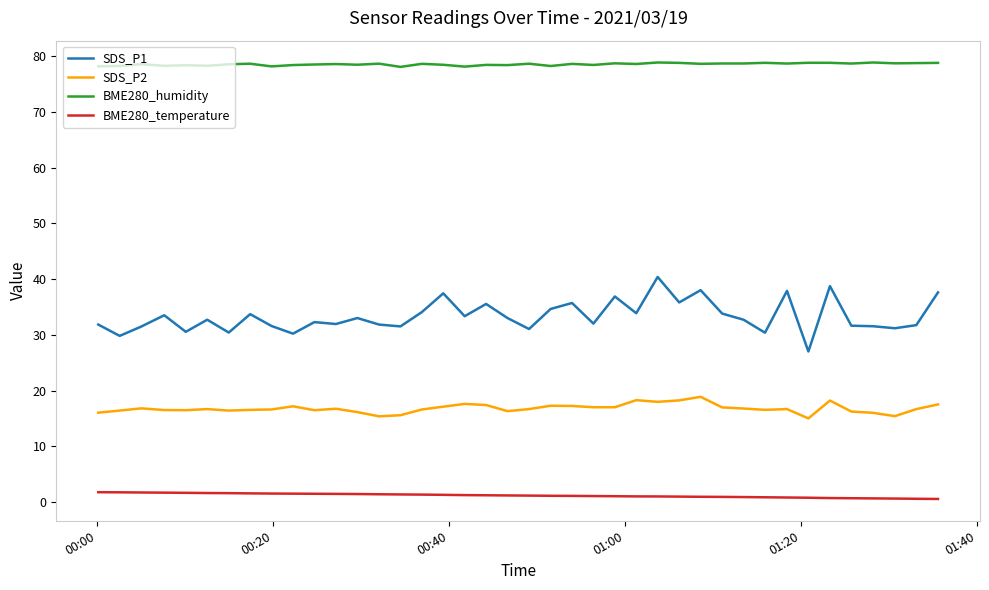

What is the greatest value displayed?

78.8